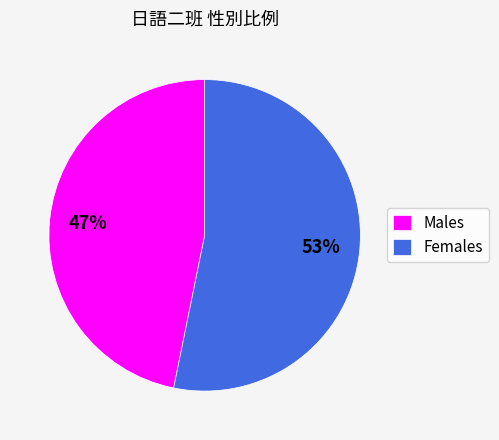

Approximately how many times larger is the value at Females compared to Males?

1.1